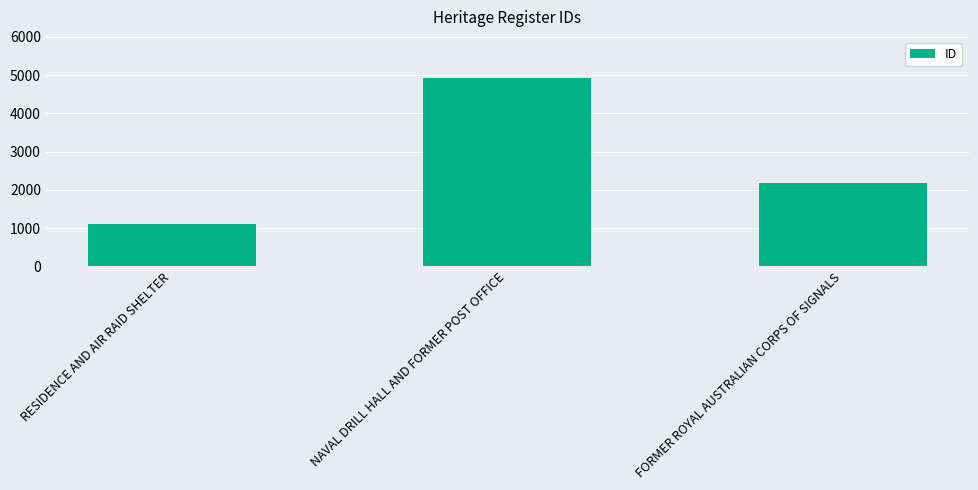

Reading left to right, transcribe all the data shown in this chart.

RESIDENCE AND AIR RAID SHELTER=1116	NAVAL DRILL HALL AND FORMER POST OFFICE=4937	FORMER ROYAL AUSTRALIAN CORPS OF SIGNALS=2189